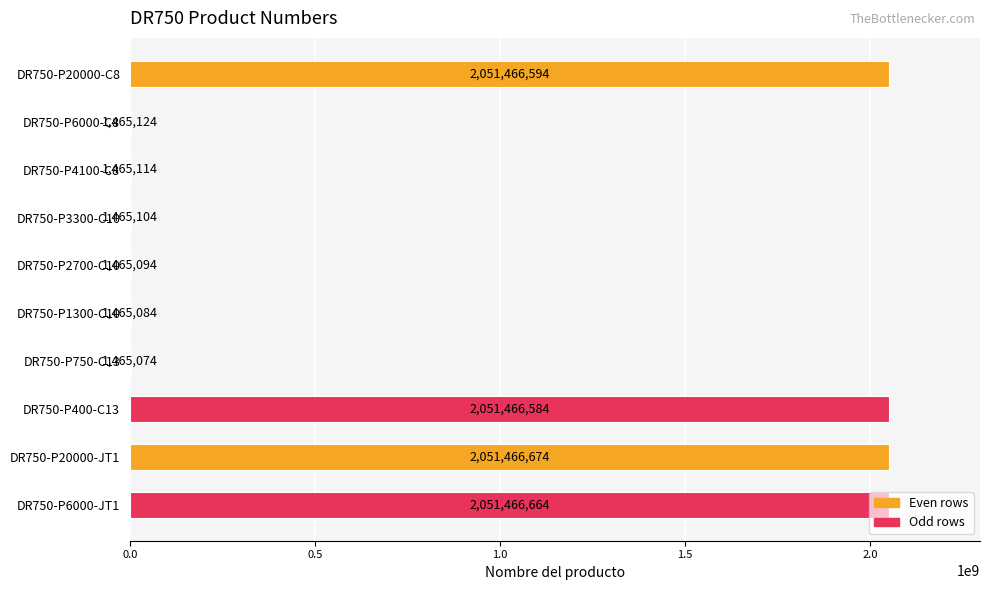

The value at DR750-P6000-C8 is 1465124. True or false?

True